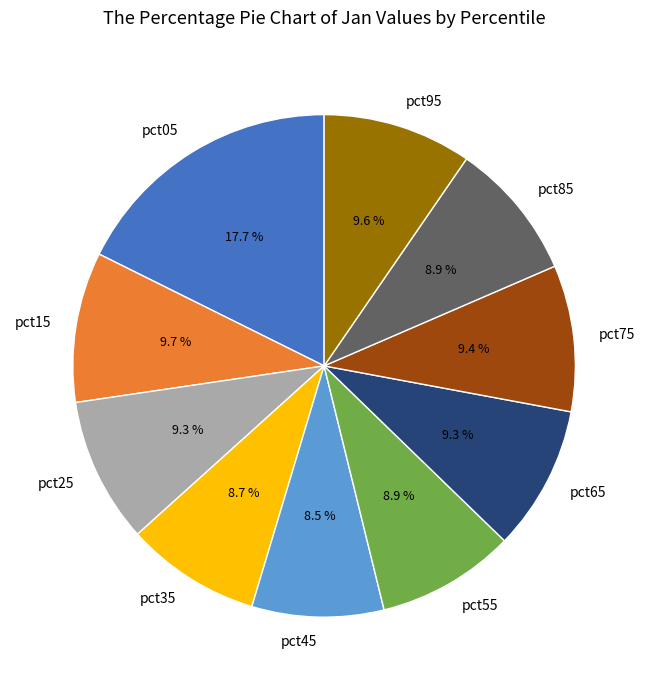

Count the number of slices in the pie.

10